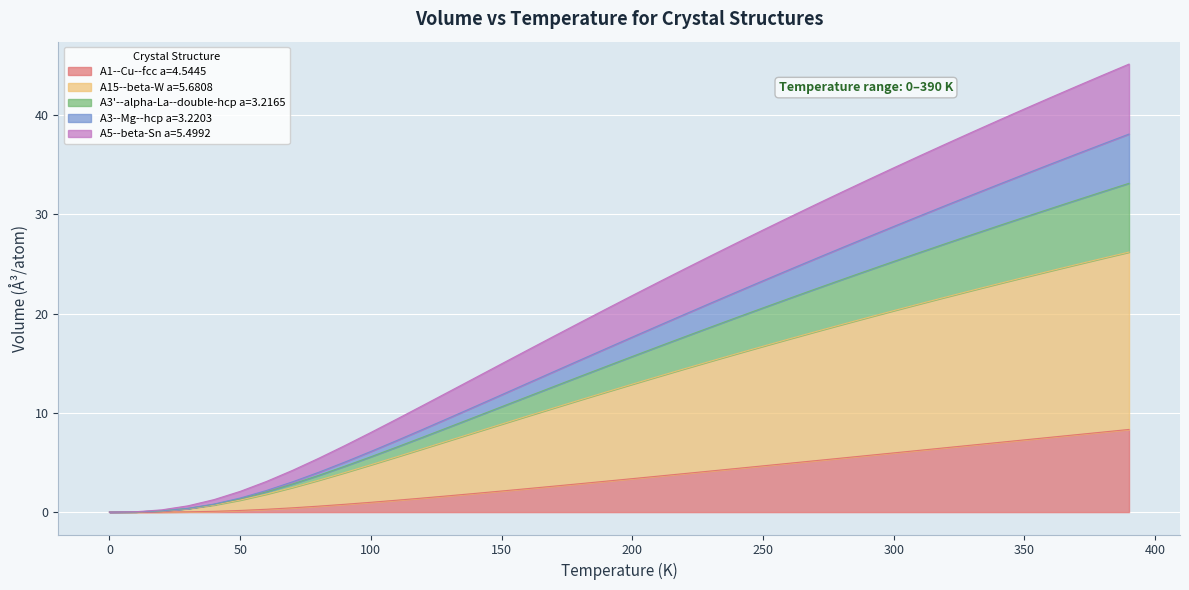

Does the chart display data point markers on the line(s)?

No